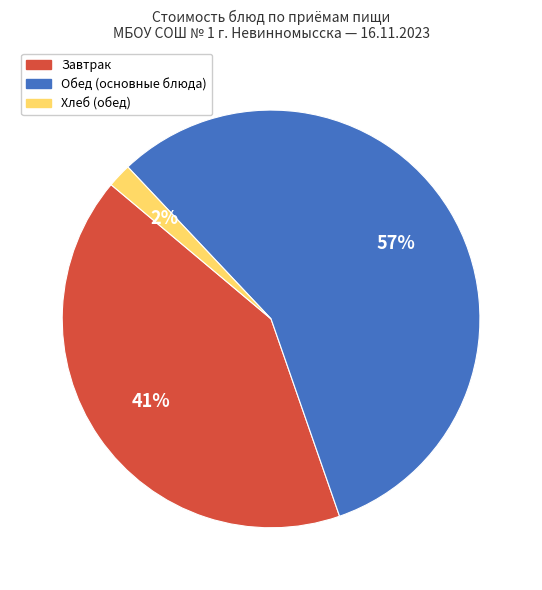

Does any single category account for the majority?

Yes